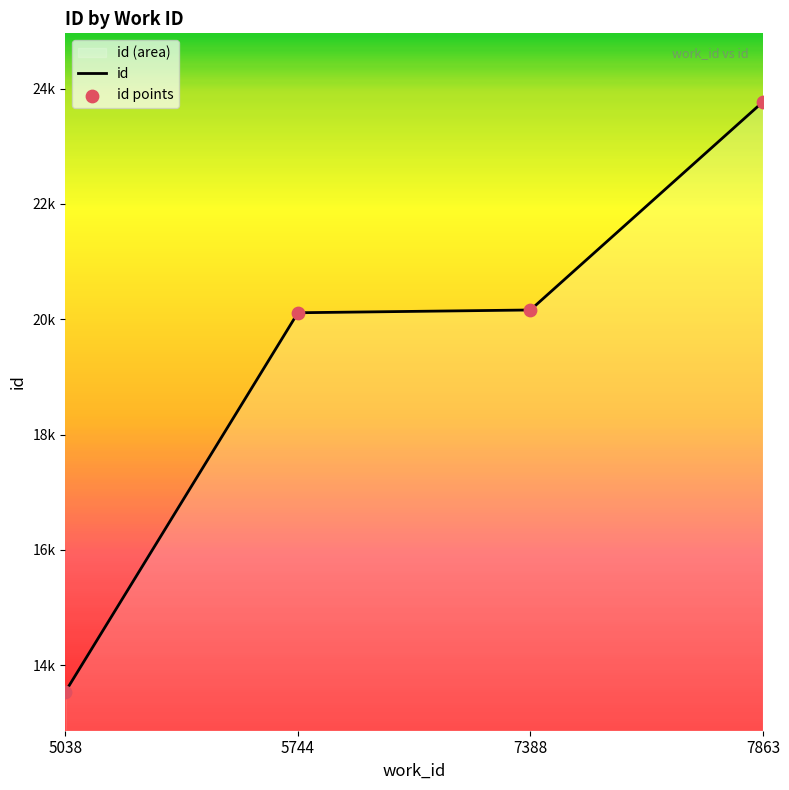

What is the total value across all series at 5038?

27078.0